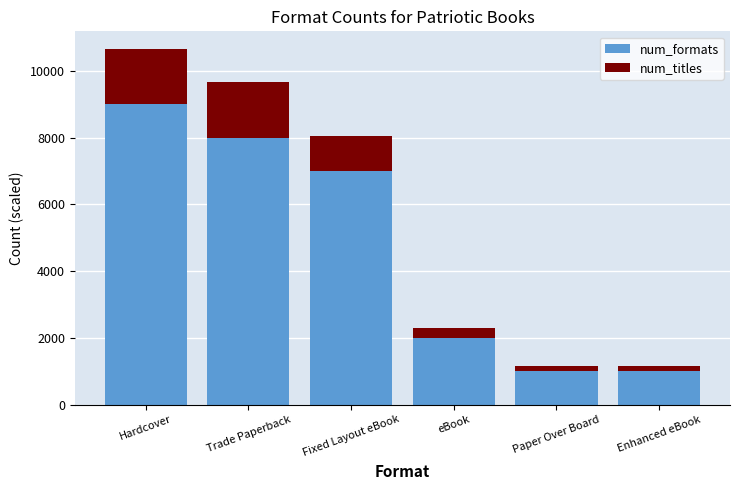

The value of num_formats at Enhanced eBook is 1000. True or false?

True